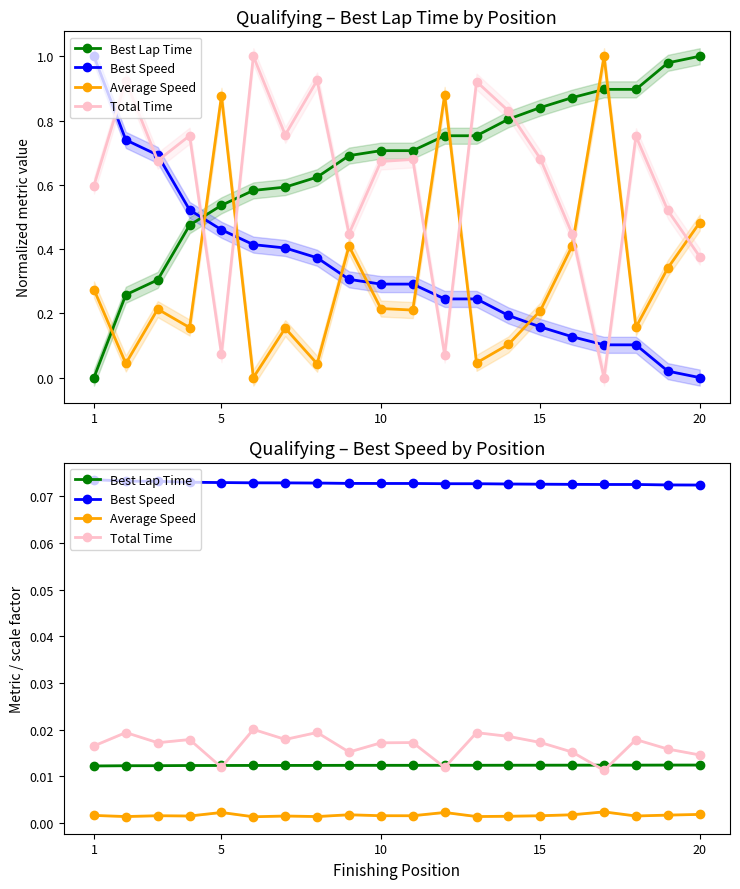

Which series has the largest total across all categories?

Best Speed